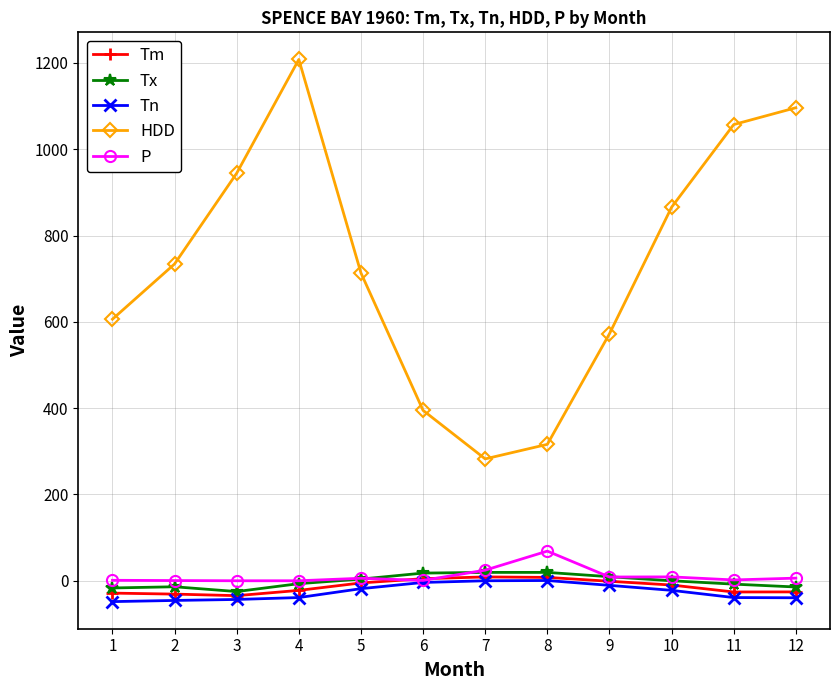

What is the value of the HDD point at the 3rd from the left?

944.4